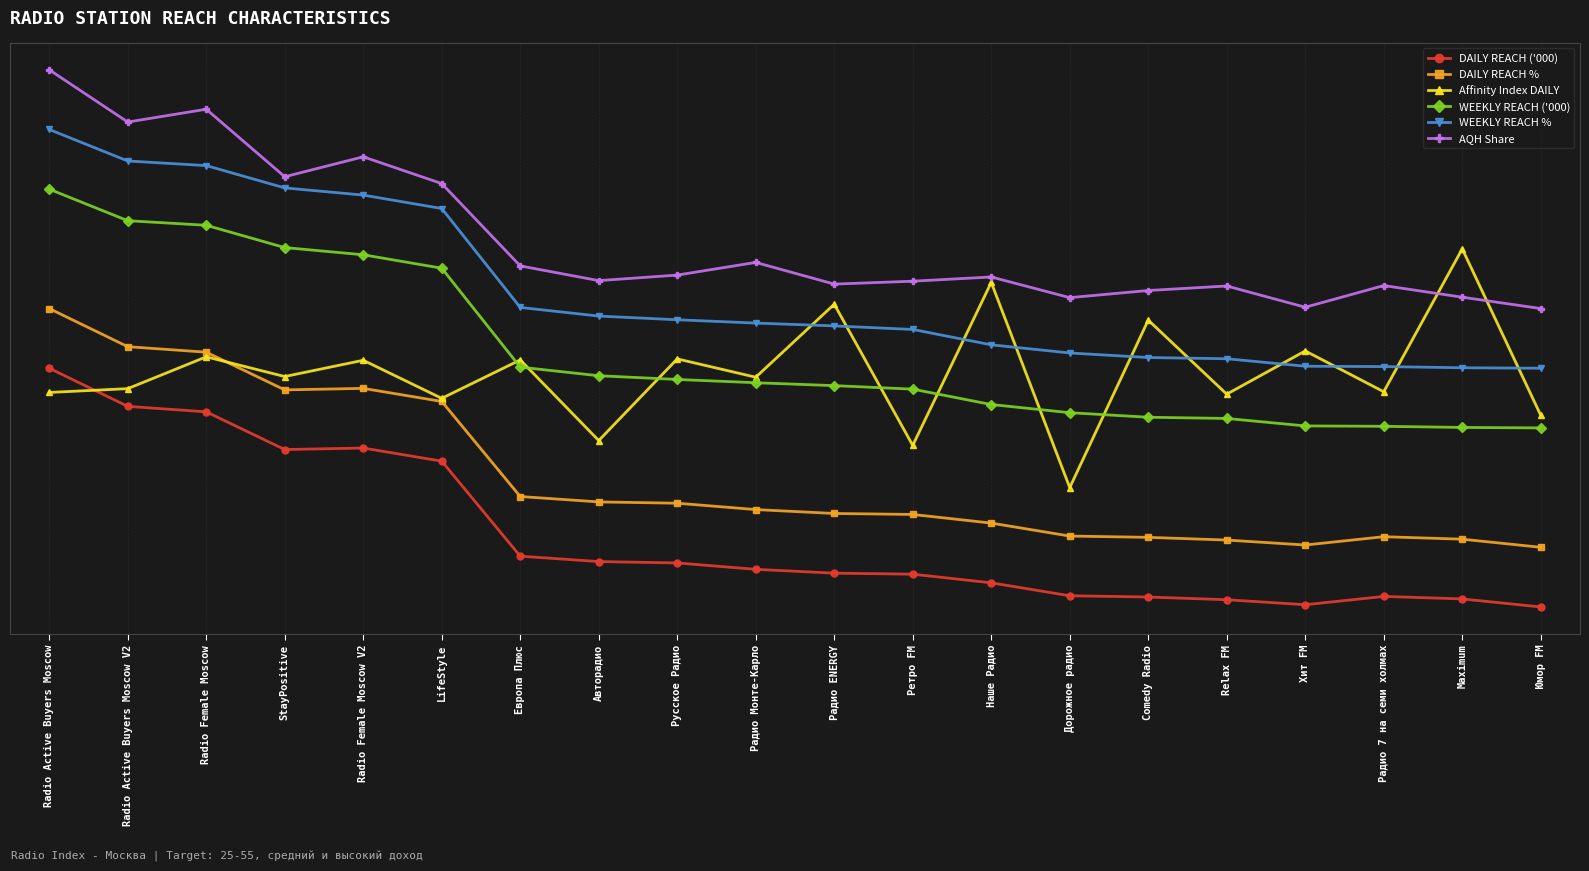

Where is the first local minimum for AQH Share?

Radio Active Buyers Moscow V2